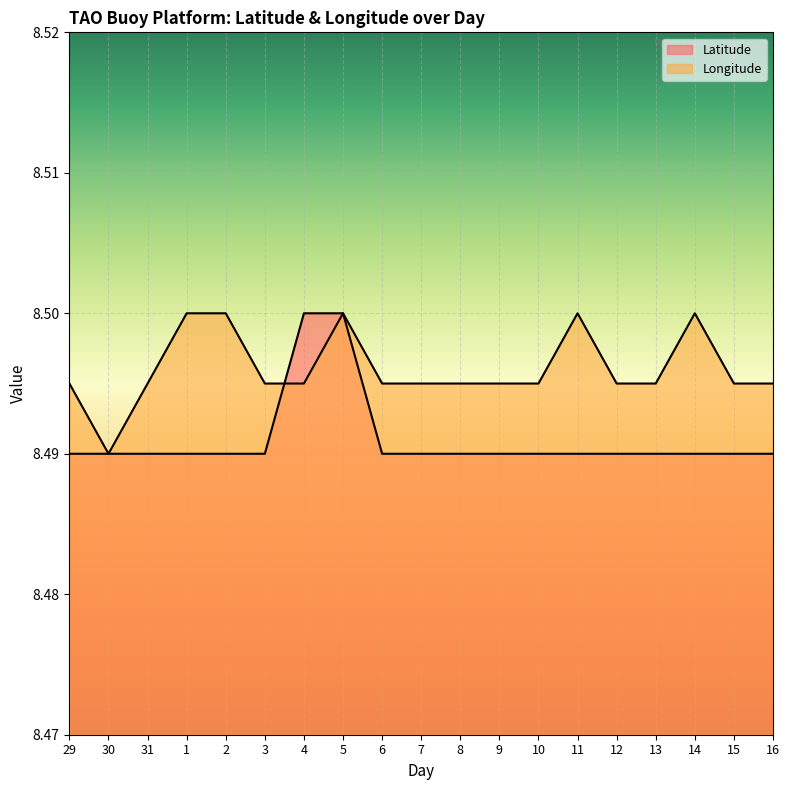

Which label corresponds to the smallest value in the chart?

29